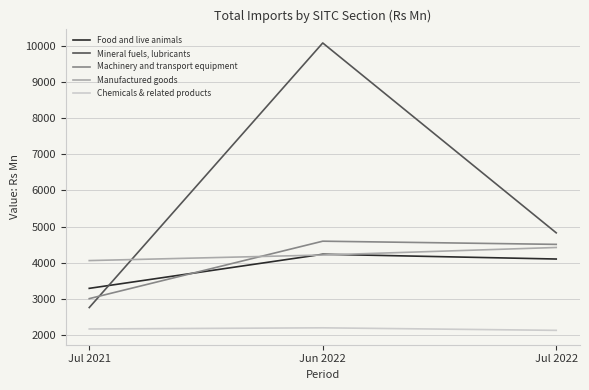

What is the maximum value for Mineral fuels, lubricants?

10075